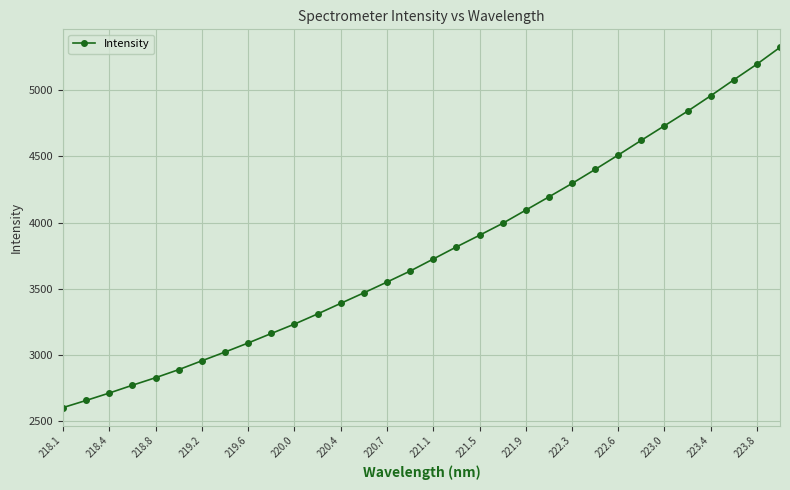

What is the sum of all values?

120947.5